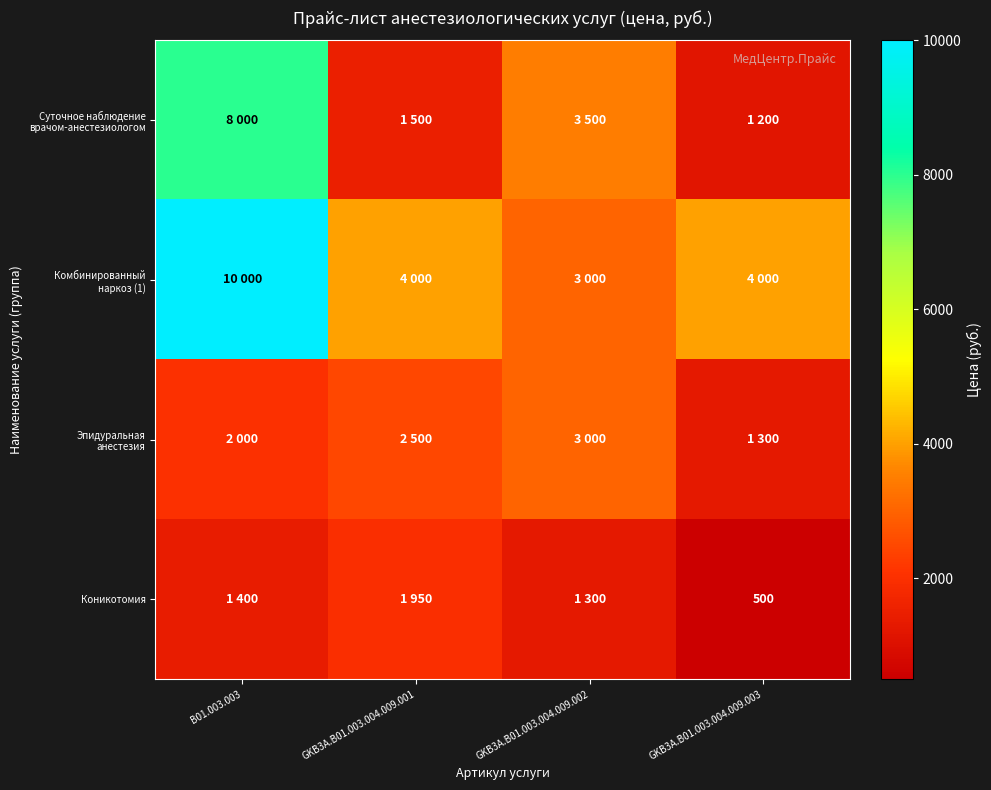

Between B01.003.003 and GKB3A.B01.003.004.009.001, which series saw the biggest shift?

Суточное наблюдение врачом-анестезиологом